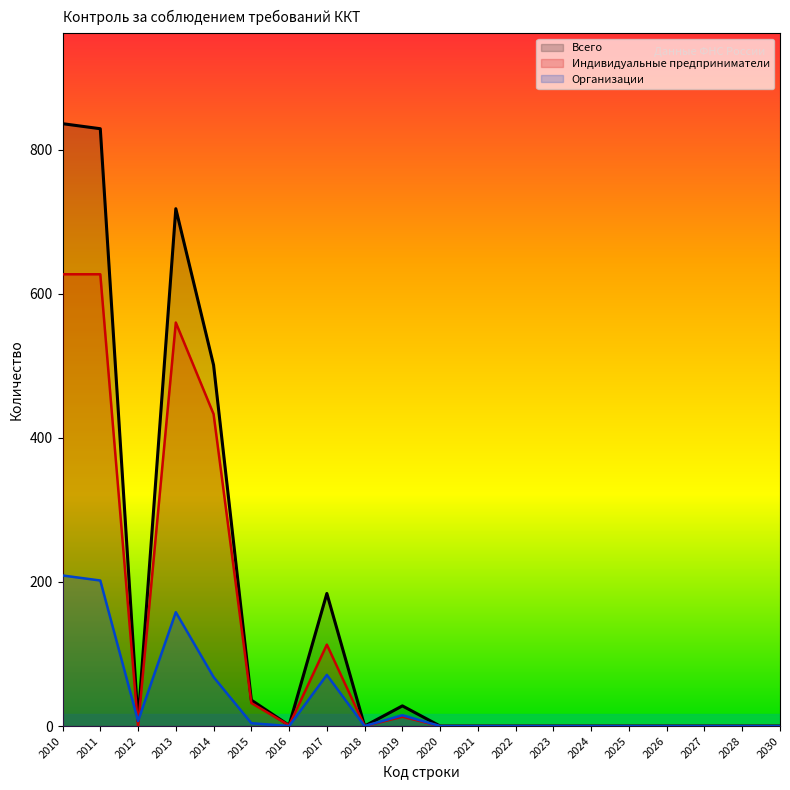

Which category has the lowest value in the Индивидуальные предприниматели series?

2012